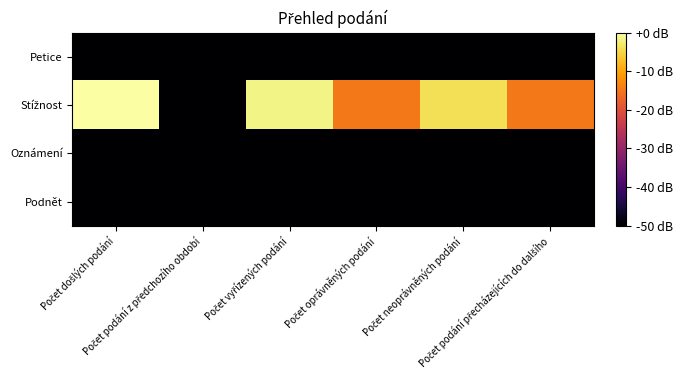

What is the spread (max minus min) of values at Počet podání přecházejících do dalšího?

35.2